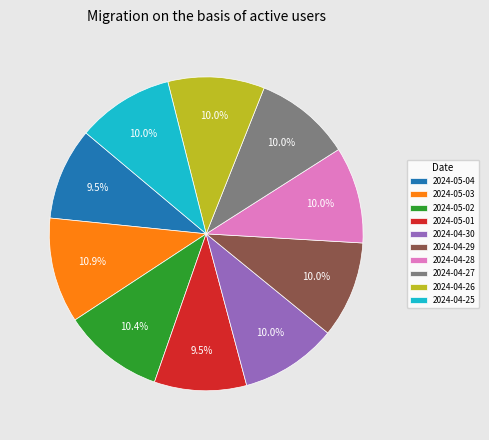

Approximately how many times larger is the value at 2024-05-04 compared to 2024-05-03?

0.9